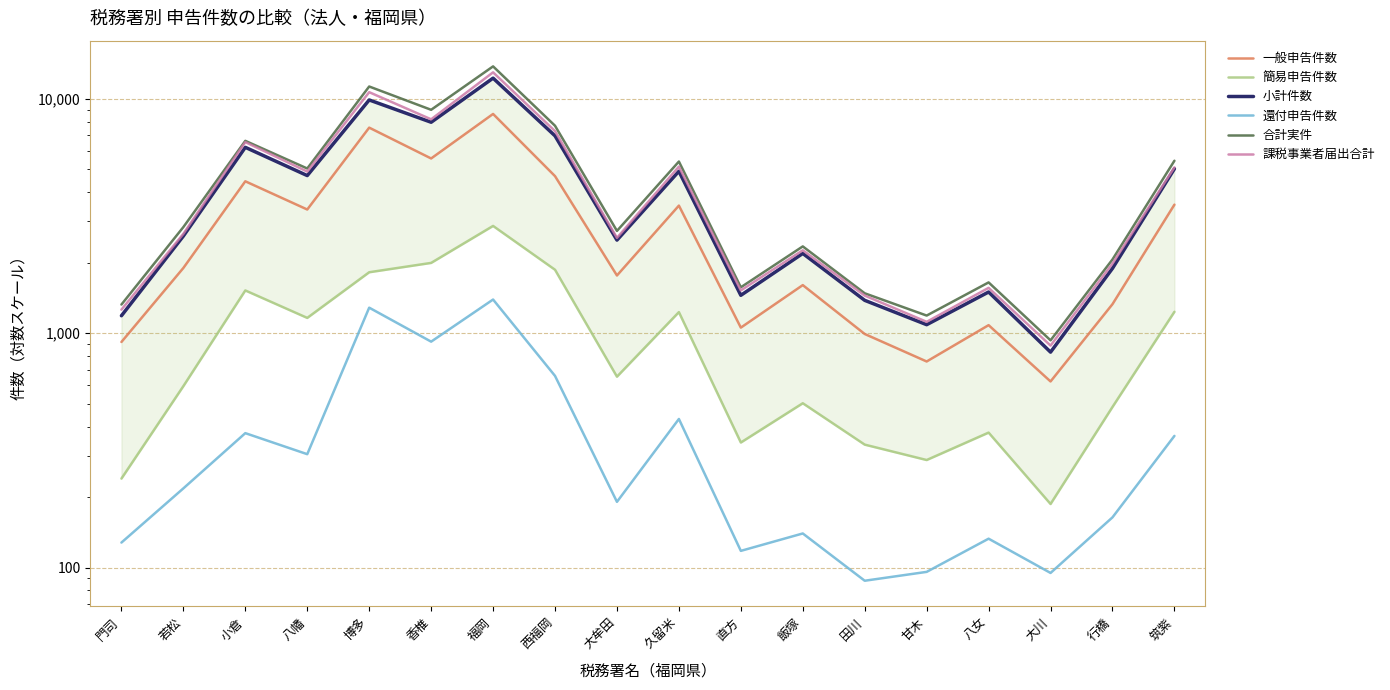

The 小計件数 series shows 9672 at 西福岡. True or false?

False